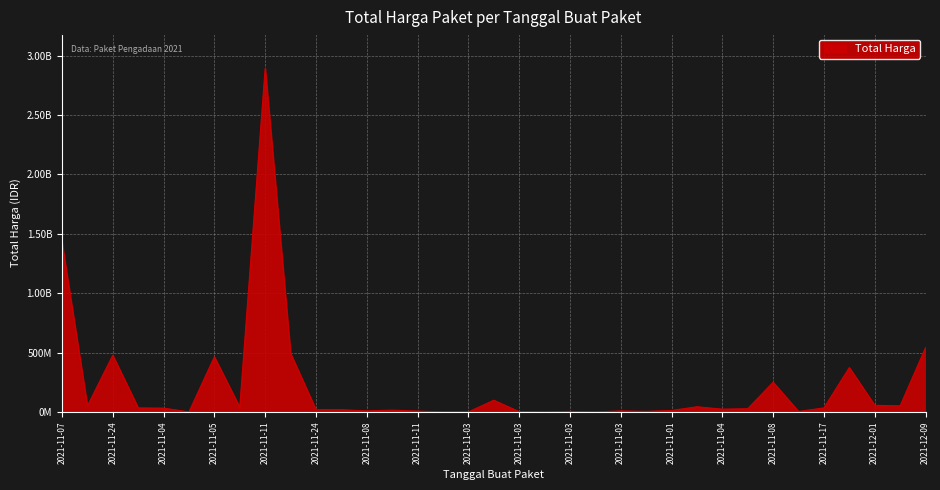

What is the minimum value shown in the chart?

78000